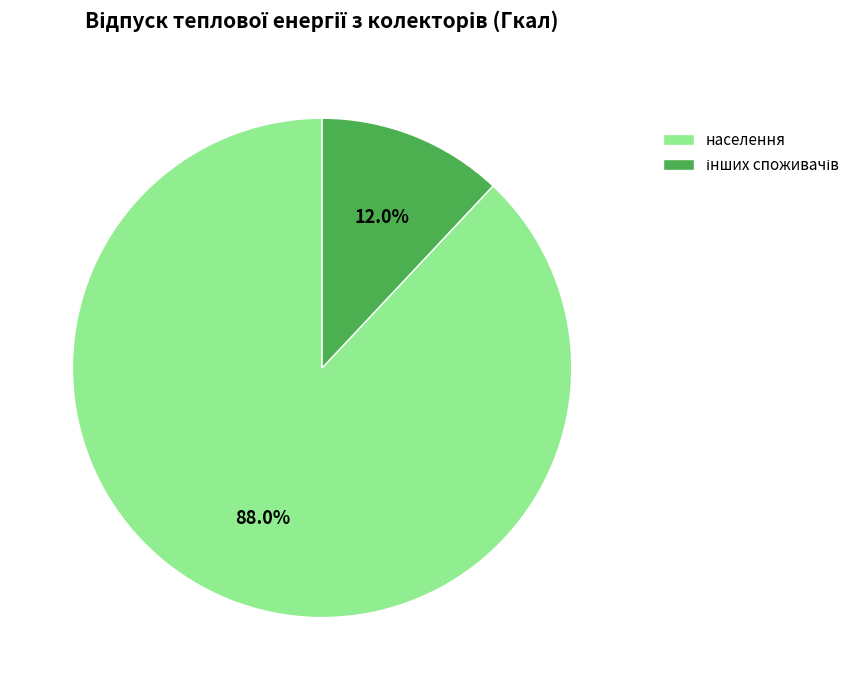

Is населення the majority of the pie?

Yes